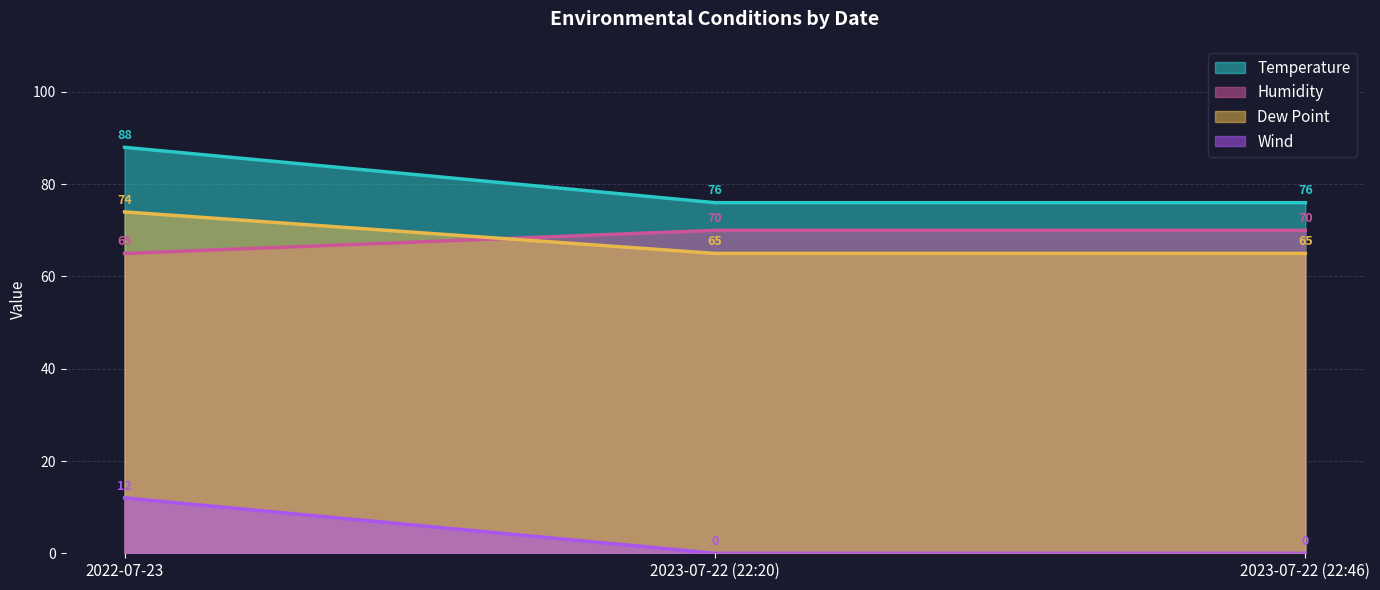

Which series has the widest spread of values?

Temperature